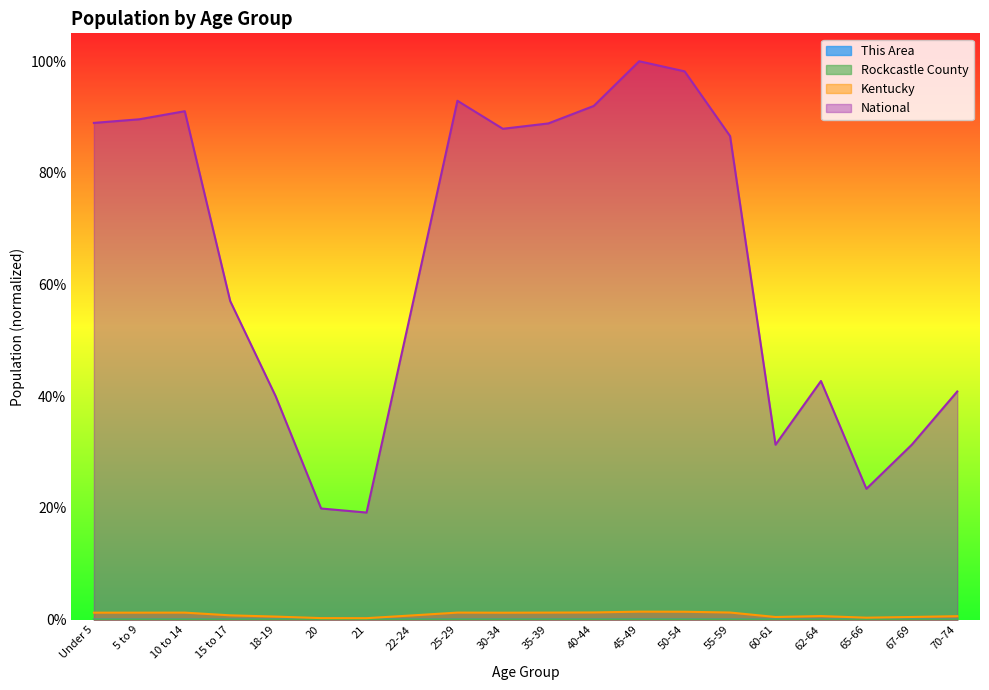

At which category is the sum across all series the highest?

45-49